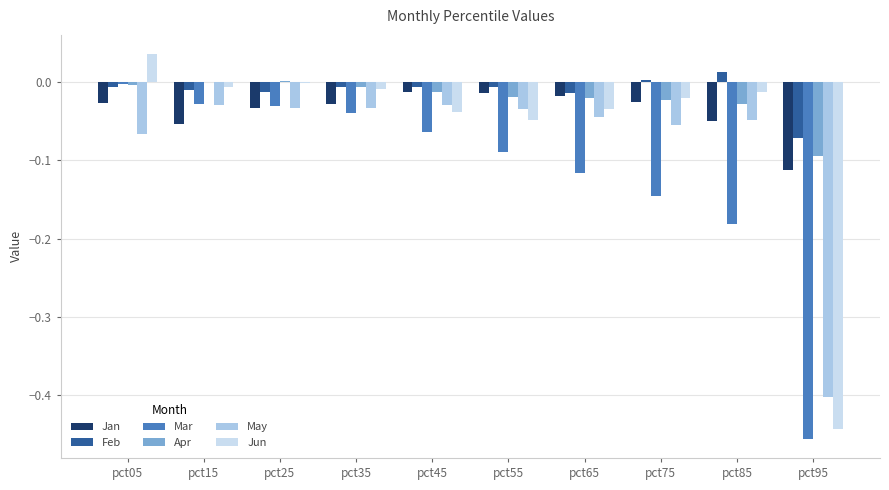

Are the bars grouped side by side (vs. stacked)?

Yes